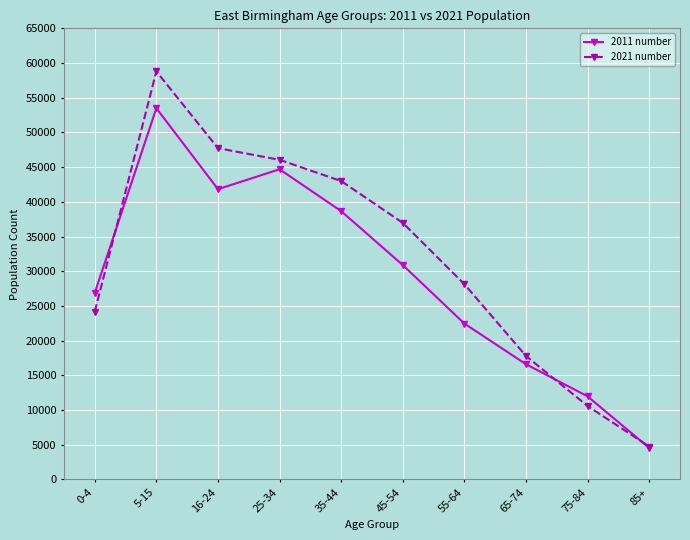

True or false: 2021 number and 2011 number intersect in this chart.

True